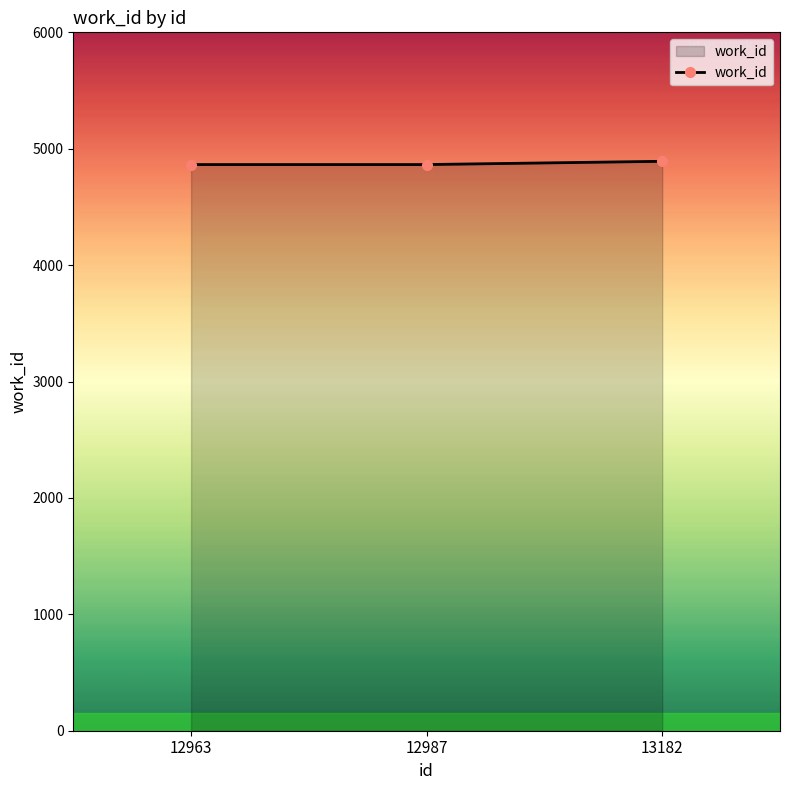

What is the ratio of the value at 12963 to the value at 13182?

1.0